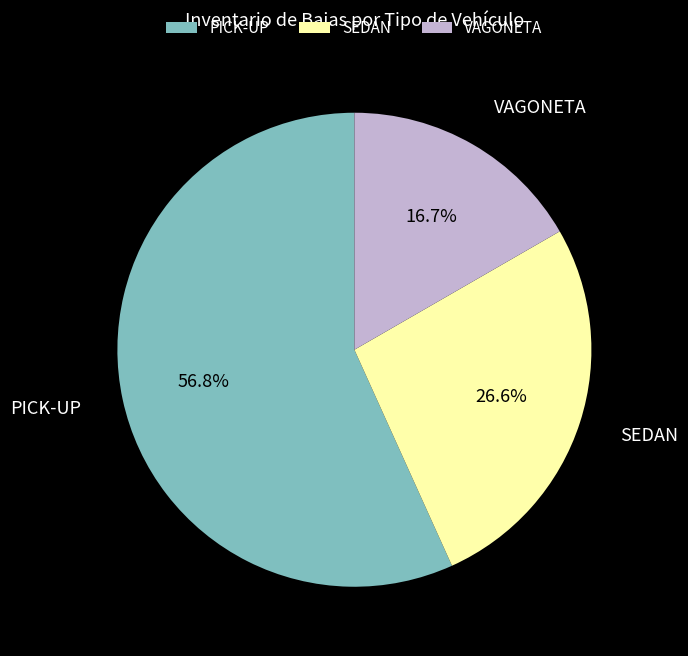

Is there any slice that represents more than half of the pie?

Yes